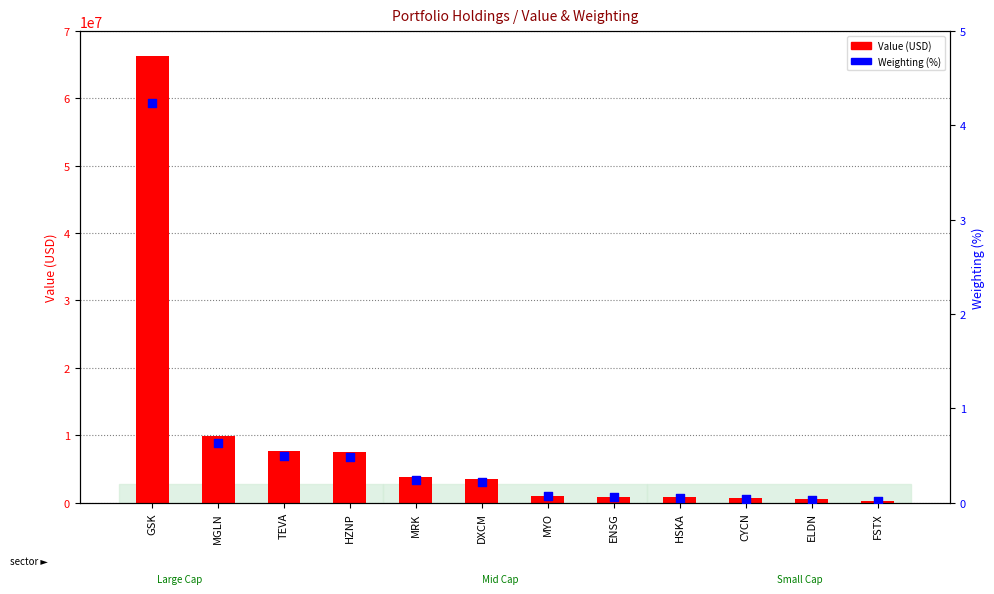

At how many categories does at least one series exceed 8892016?

2